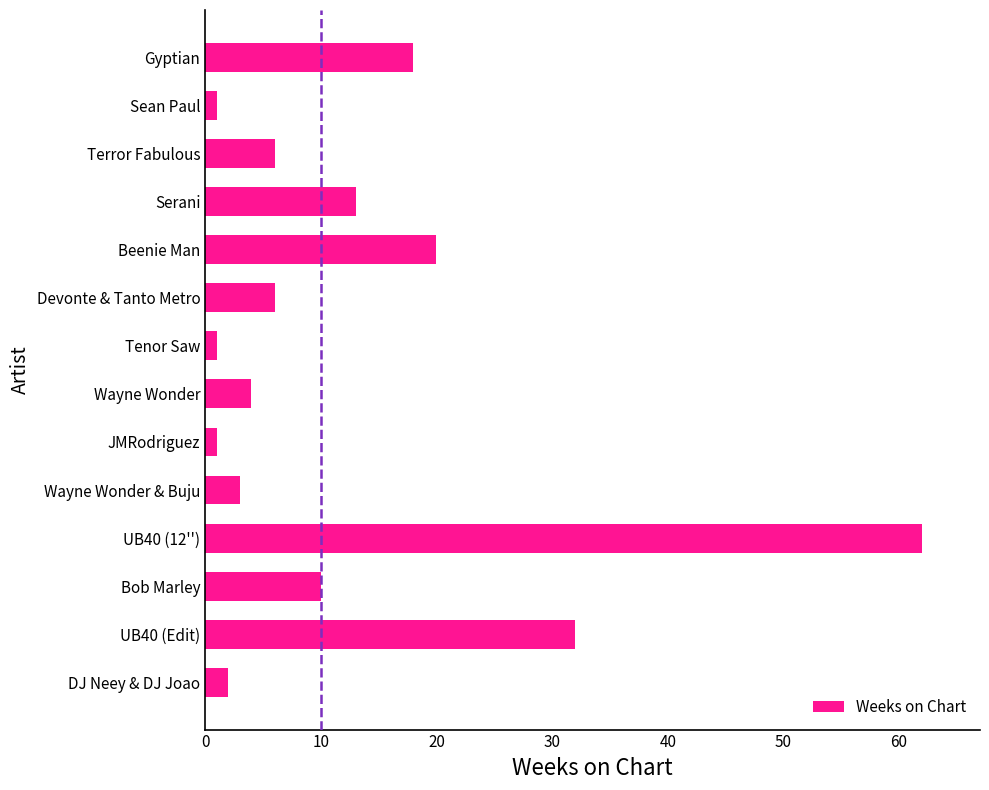

What is the difference between the maximum and minimum values?

61